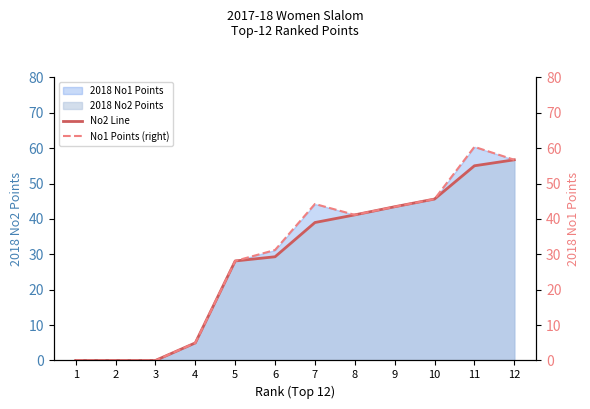

At how many categories does at least one series exceed 41?

6